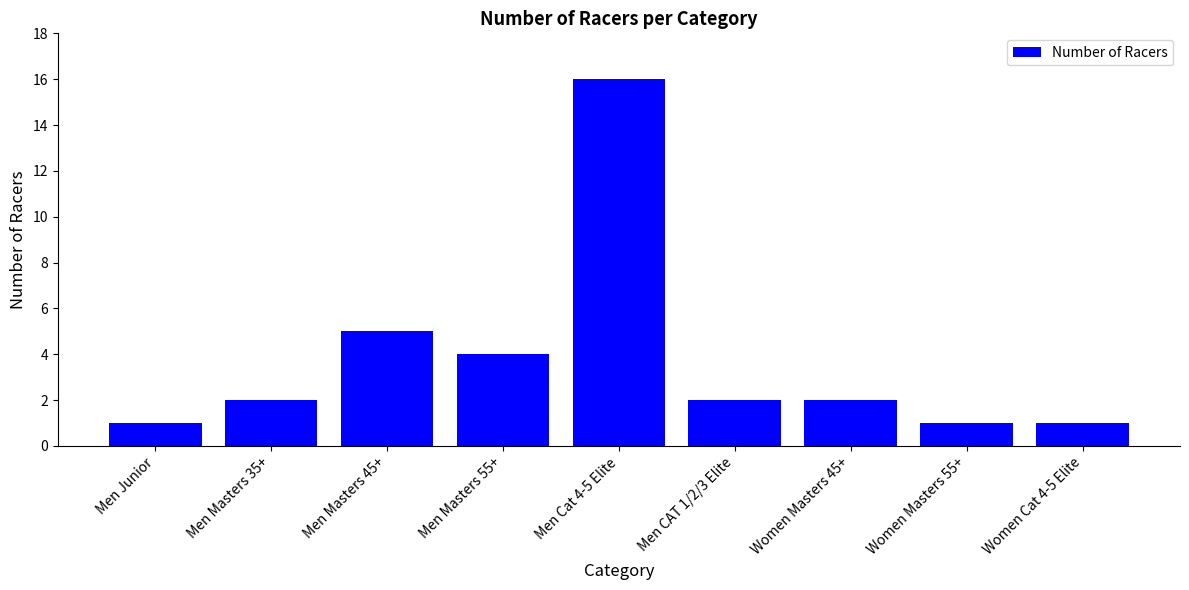

Reading right to left, list all the values displayed in this chart.

Women Cat 4-5 Elite=1	Women Masters 55+=1	Women Masters 45+=2	Men CAT 1/2/3 Elite=2	Men Cat 4-5 Elite=16	Men Masters 55+=4	Men Masters 45+=5	Men Masters 35+=2	Men Junior=1